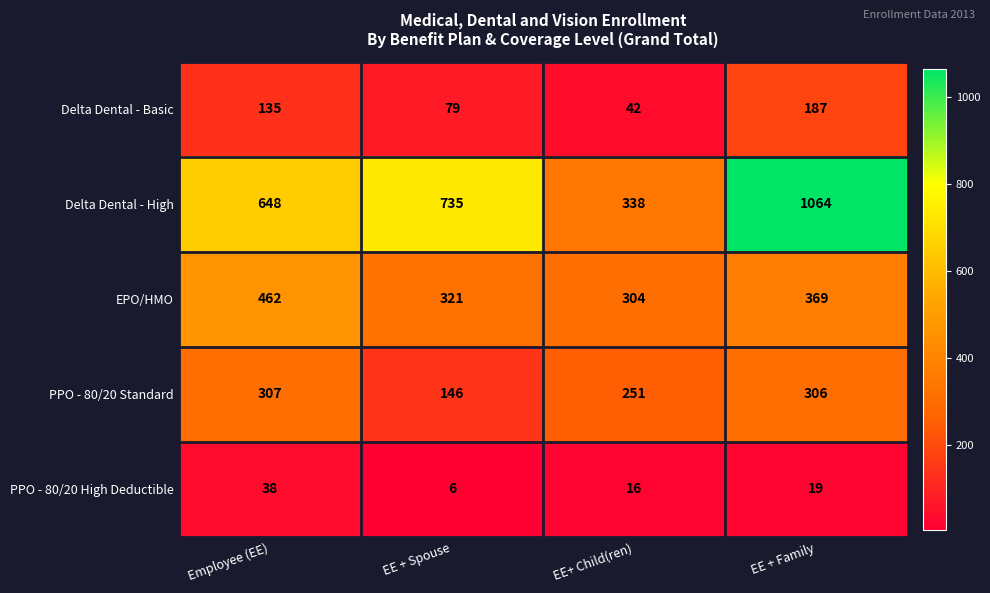

How many data points in Delta Dental - High are less than 735?

2